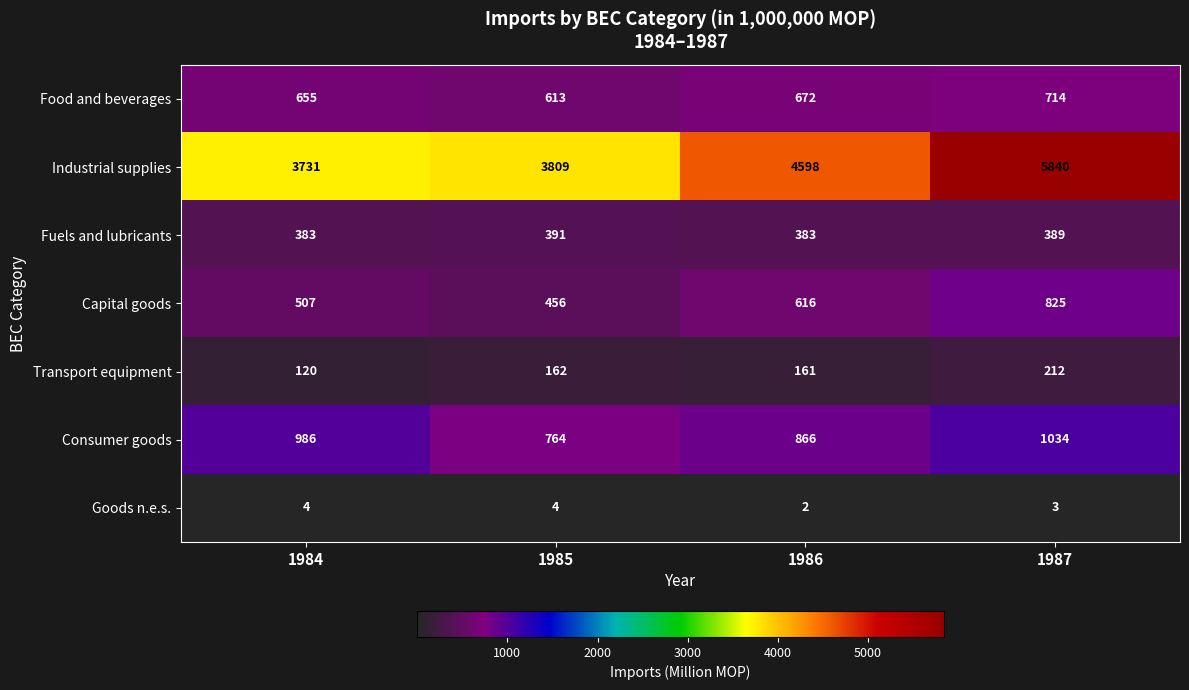

Reading left to right, what are all the values shown in this chart?

Food and beverages: 1984=655	1985=613	1986=672	1987=714
Industrial supplies: 1984=3731	1985=3809	1986=4598	1987=5840
Fuels and lubricants: 1984=383	1985=391	1986=383	1987=389
Capital goods: 1984=507	1985=456	1986=616	1987=825
Transport equipment: 1984=120	1985=162	1986=161	1987=212
Consumer goods: 1984=986	1985=764	1986=866	1987=1034
Goods n.e.s.: 1984=4	1985=4	1986=2	1987=3